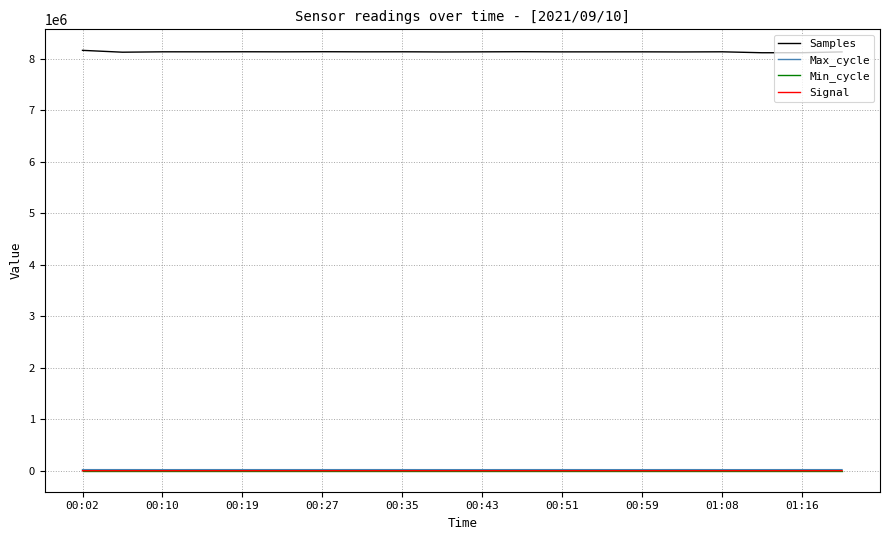

What is the maximum value shown in the chart?

8159275